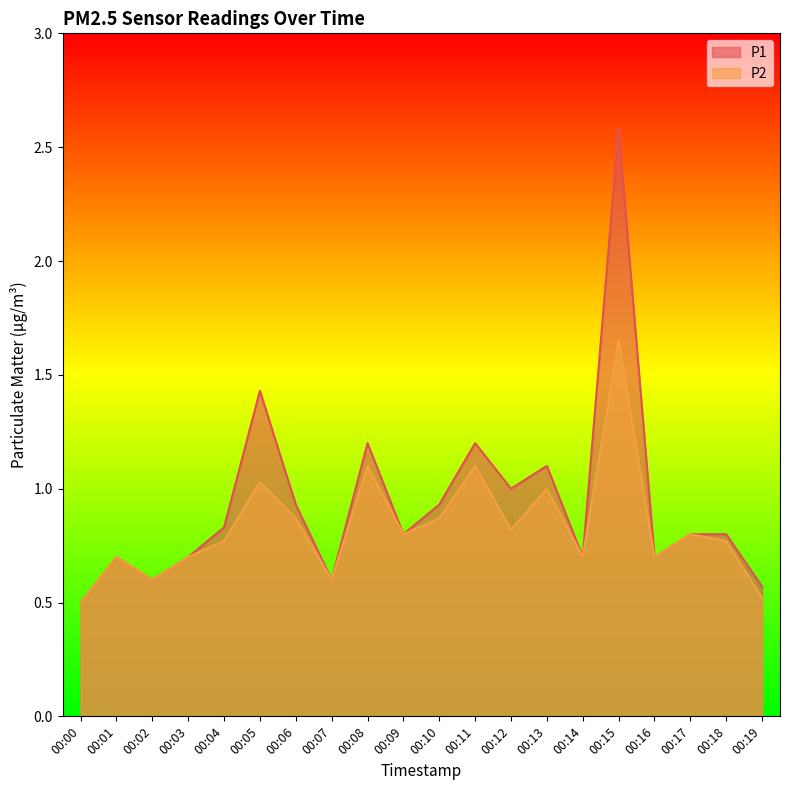

At which category does the chart reach its peak across all series?

00:15